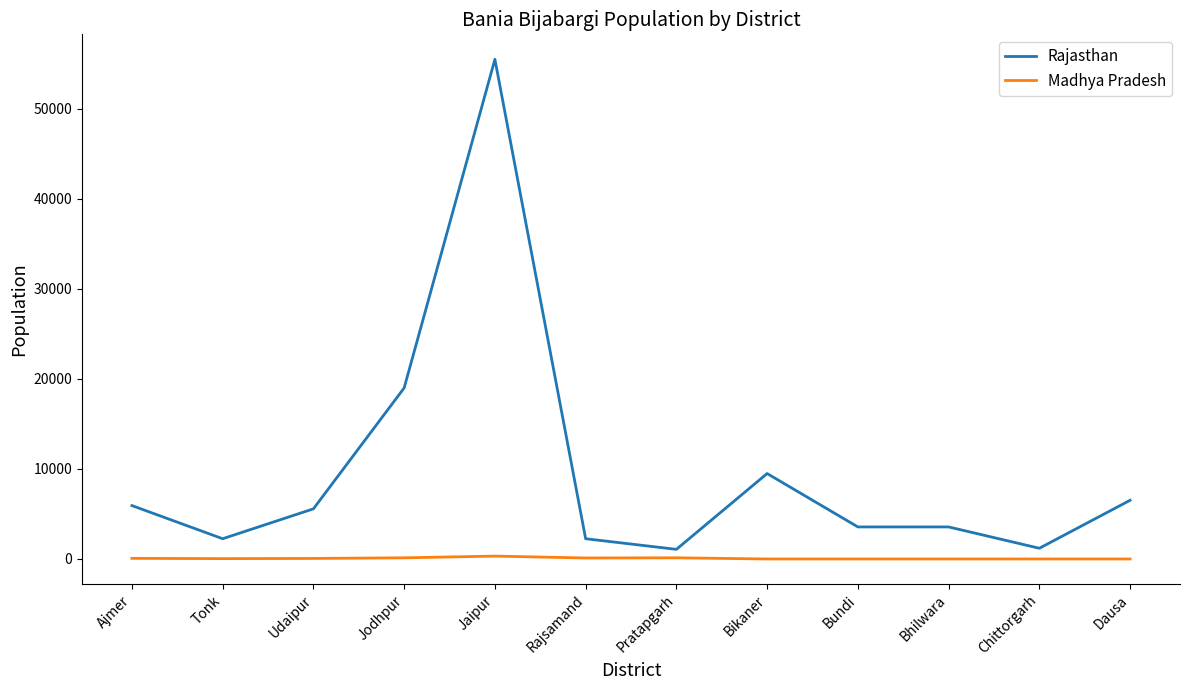

Which series changed the most between Rajsamand and Dausa?

Rajasthan